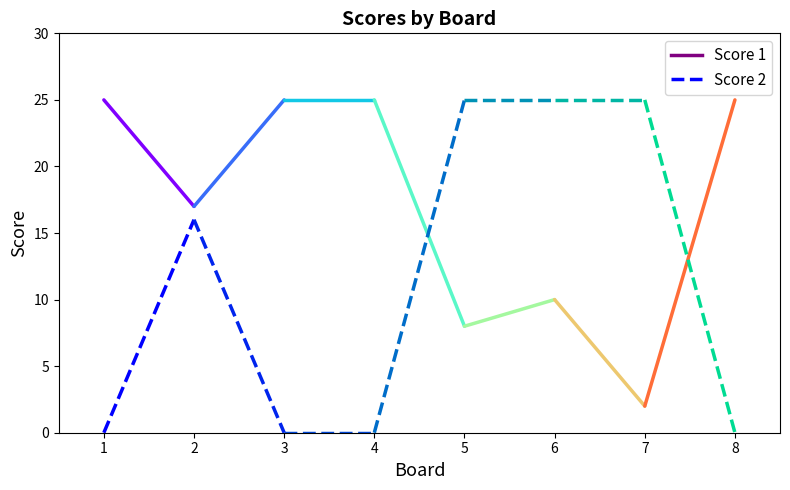

Which series has the largest total across all categories?

Score 1